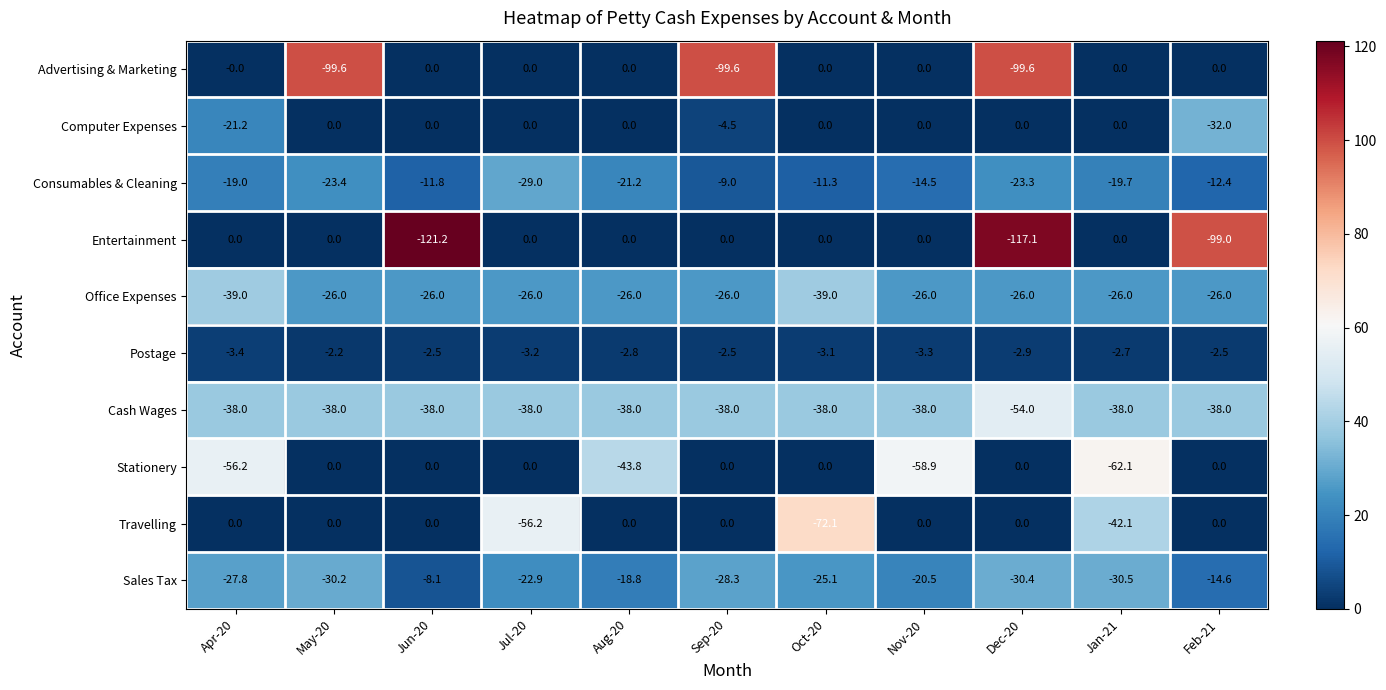

Rank the categories by Sales Tax value from lowest to highest.

Jan-21, Dec-20, May-20, Sep-20, Apr-20, Oct-20, Jul-20, Nov-20, Aug-20, Feb-21, Jun-20